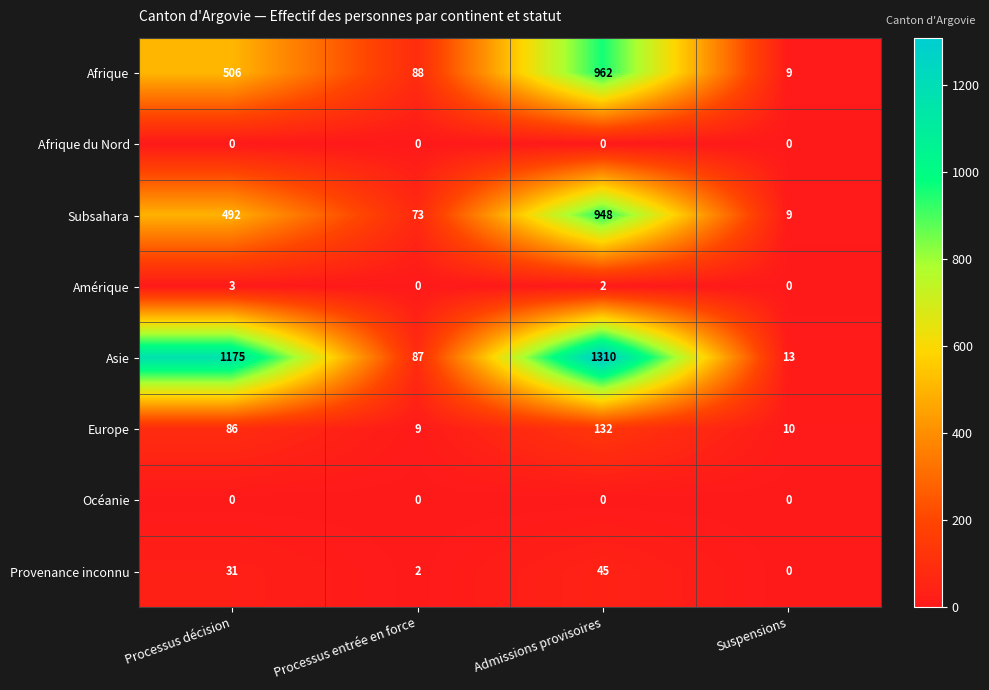

Which series changed the most between Processus décision and Processus entrée en force?

Asie